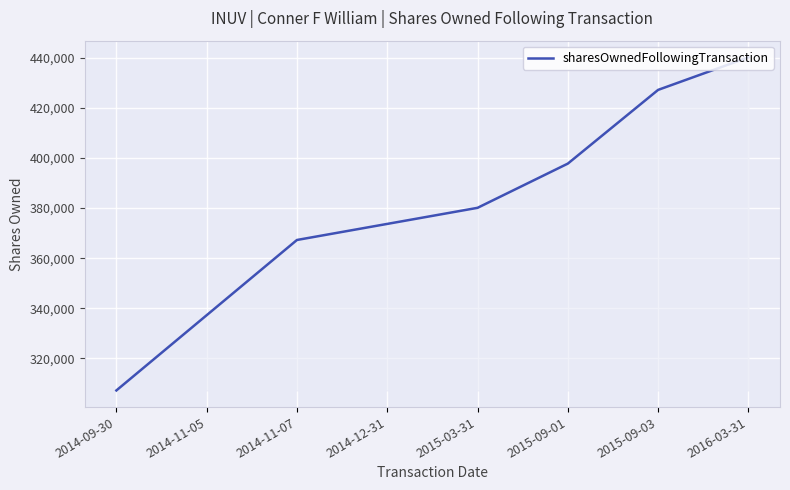

Which has a higher value, 2014-11-07 or 2015-09-03?

2015-09-03